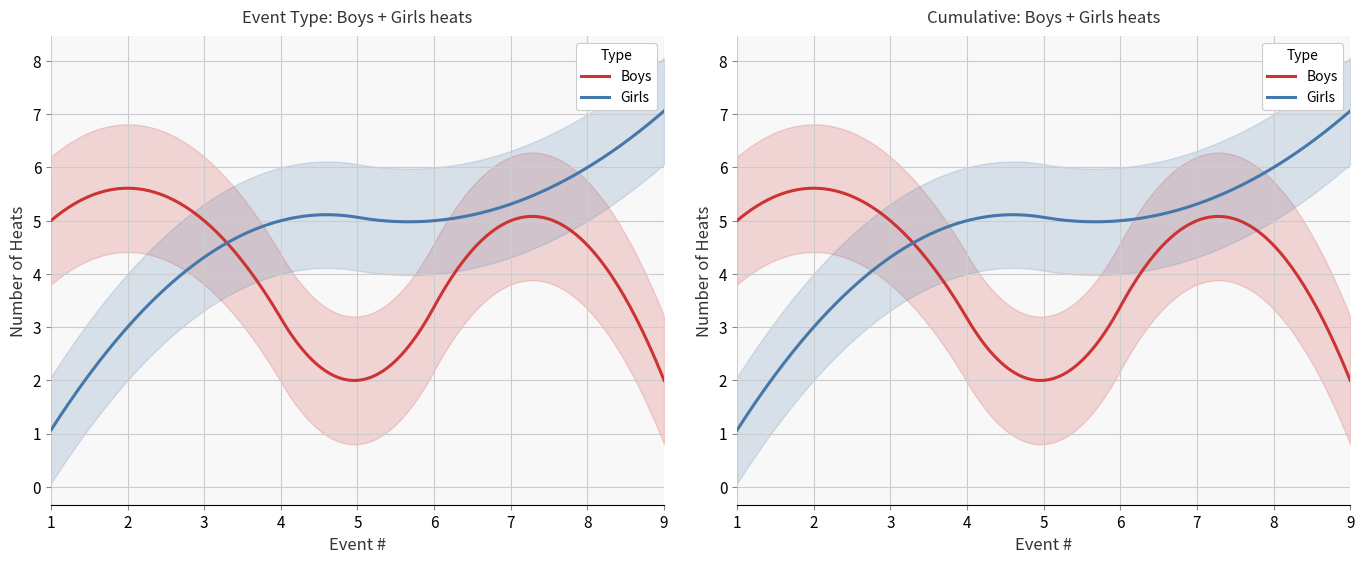

What are all the series names shown in the legend?

Boys, Girls